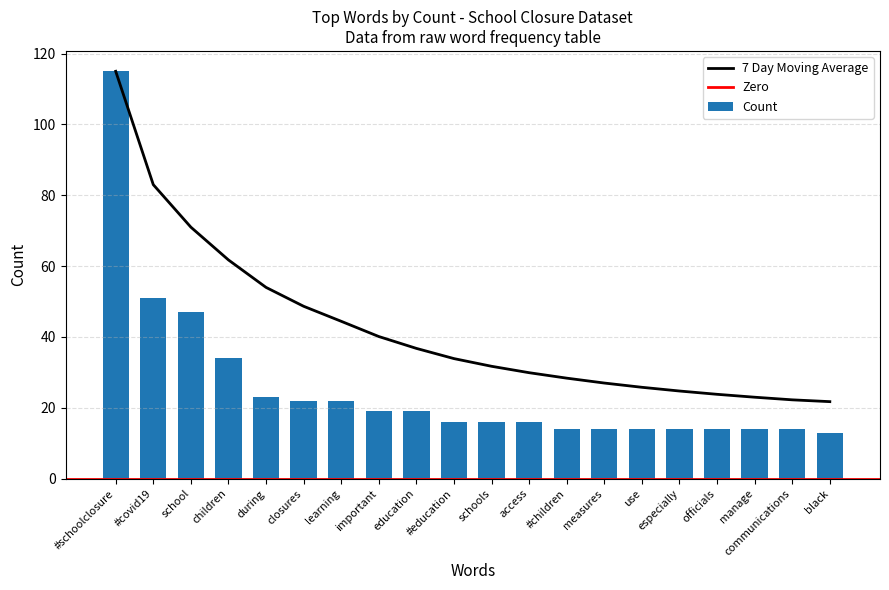

What is the spread (max minus min) of values at especially?

10.8